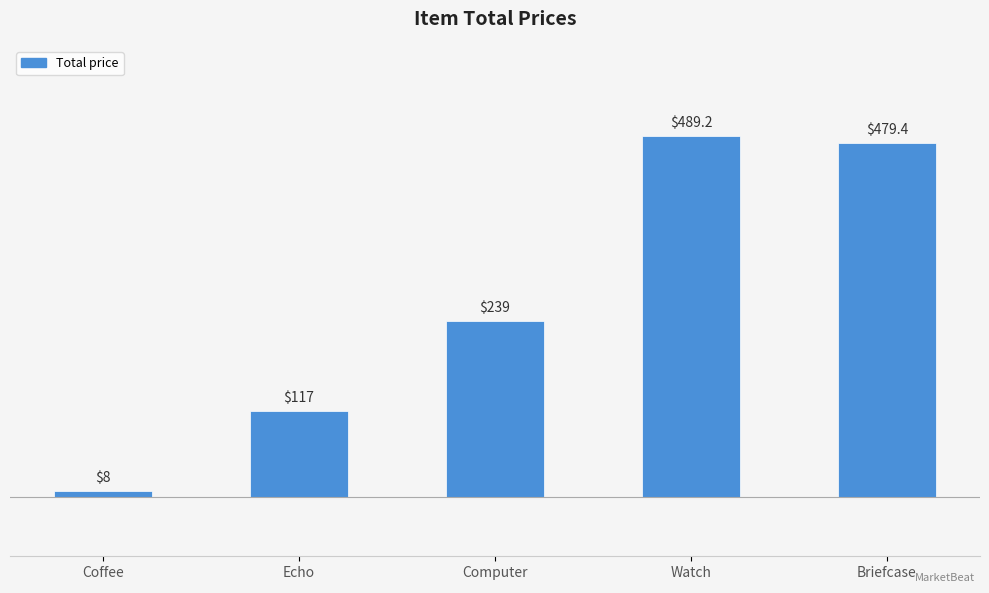

Rank the categories by value from lowest to highest.

Coffee, Echo, Computer, Briefcase, Watch